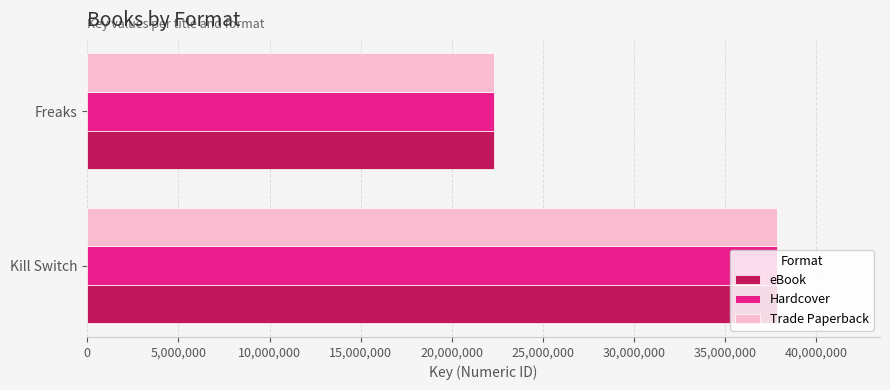

The value of eBook at Kill Switch is 37813958. True or false?

True